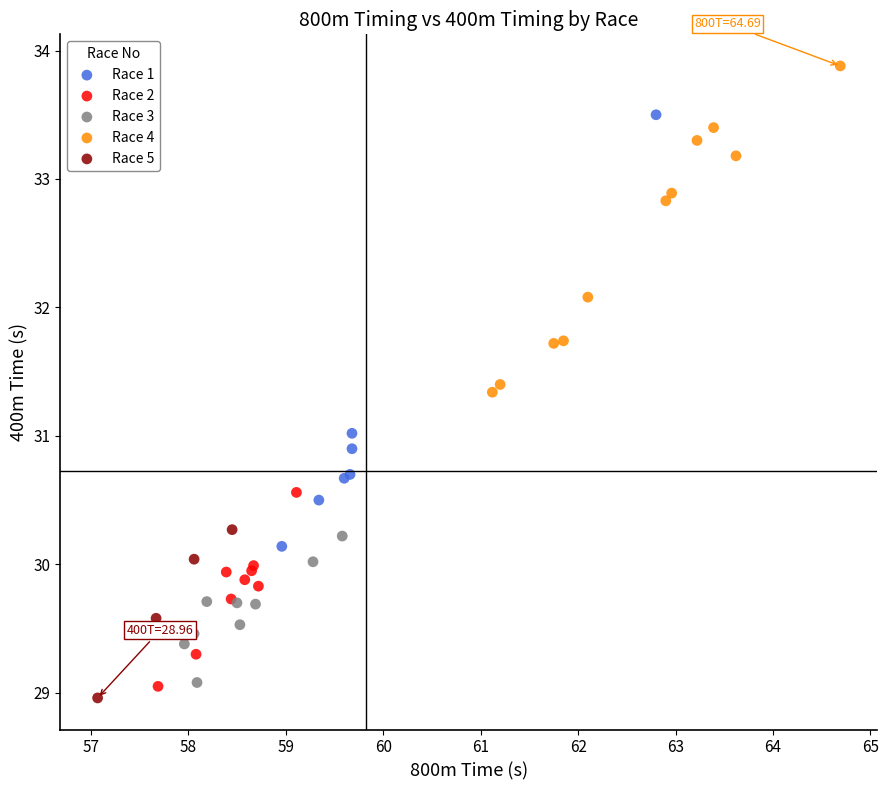

What are all the series names shown in the legend?

Race 1, Race 2, Race 3, Race 4, Race 5